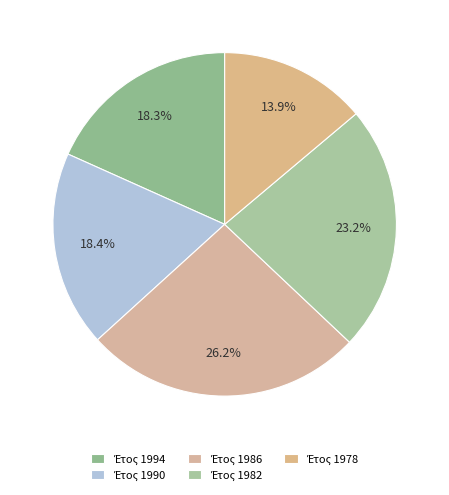

Rank the categories by value from highest to lowest.

1986, 1982, 1990, 1994, 1978